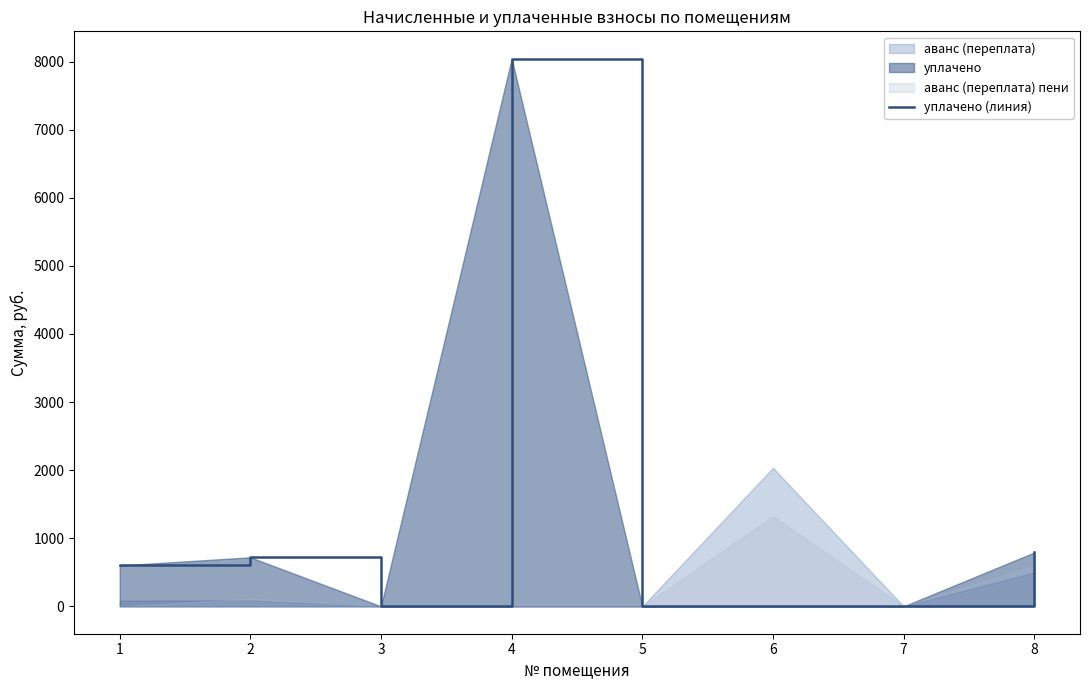

Rank the categories by value from lowest to highest.

3, 5, 6, 7, 1, 2, 8, 4